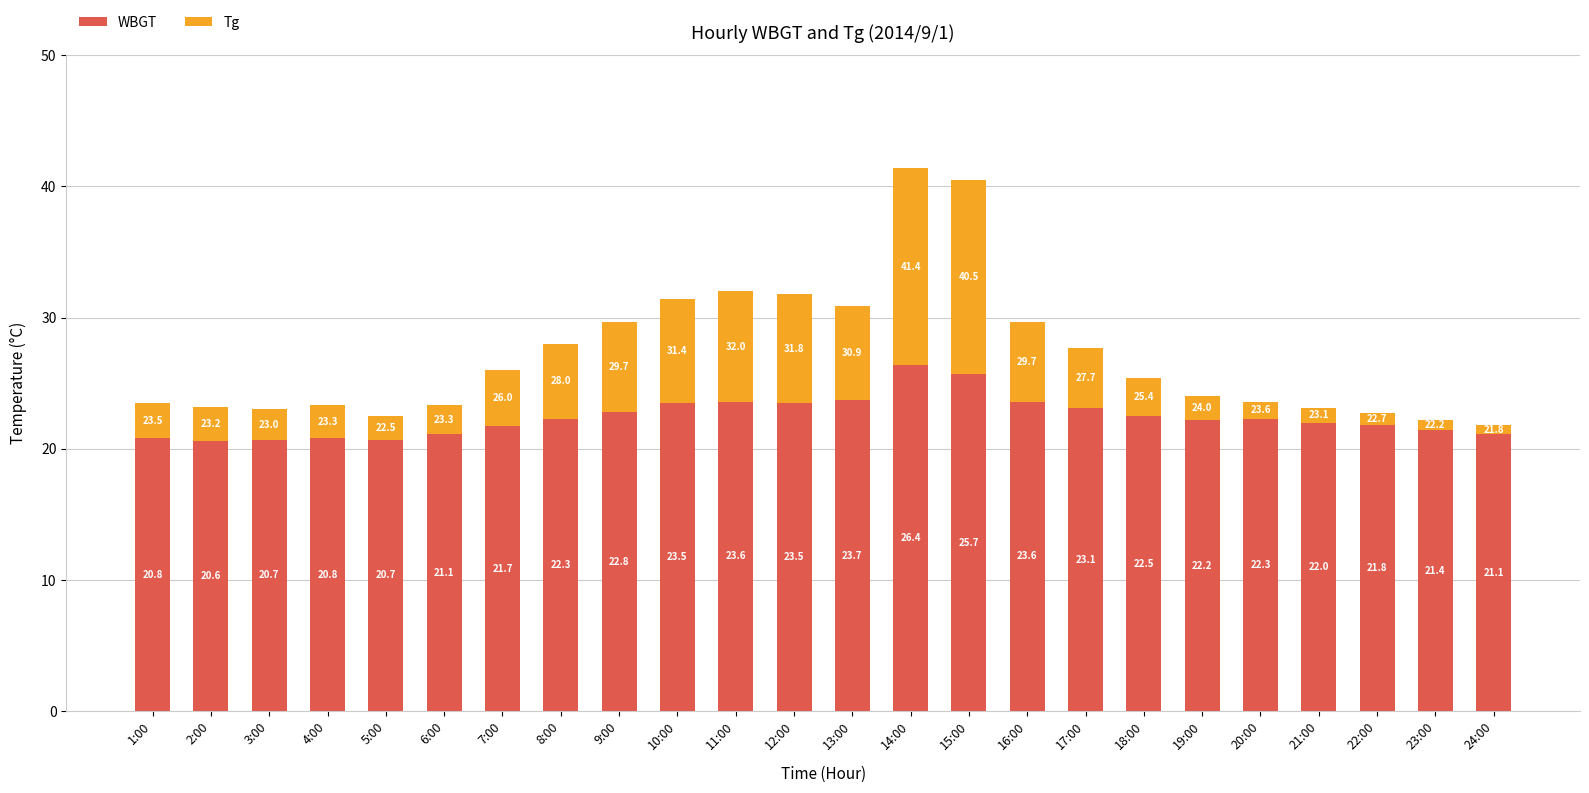

Which category has the lowest value in the WBGT series?

2:00